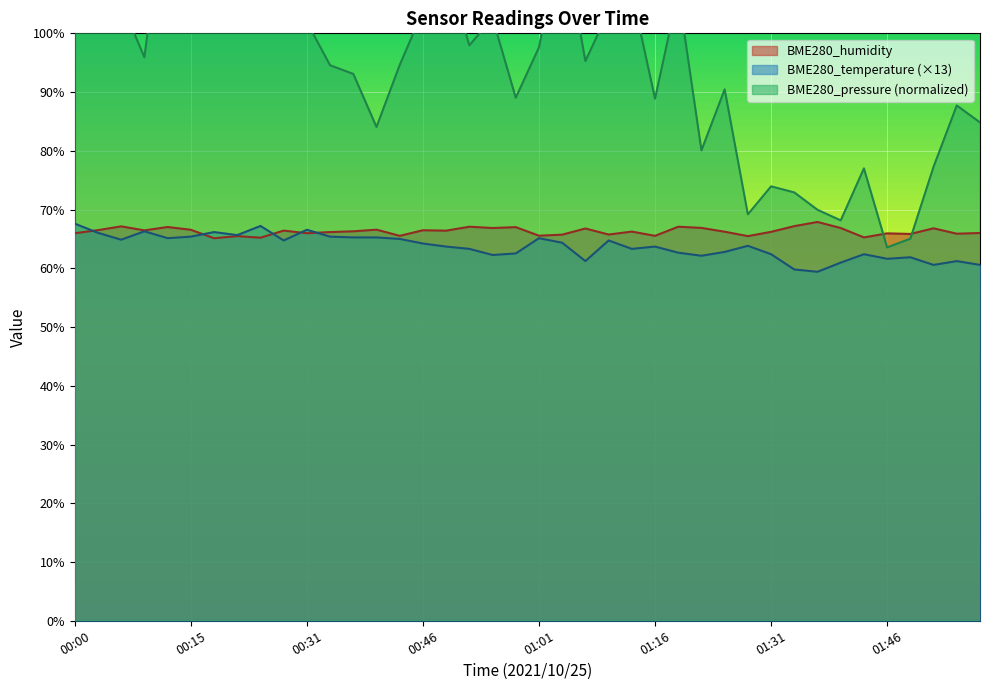

Count the number of categories in the chart.

40